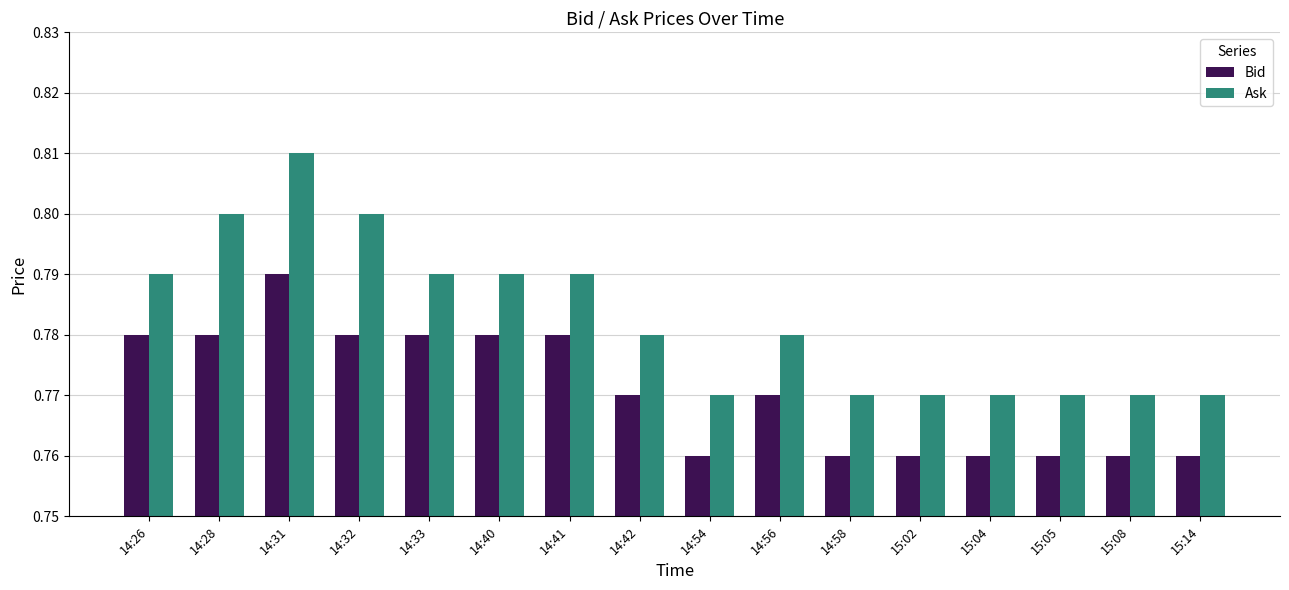

What are all the series names shown in the legend?

Bid, Ask